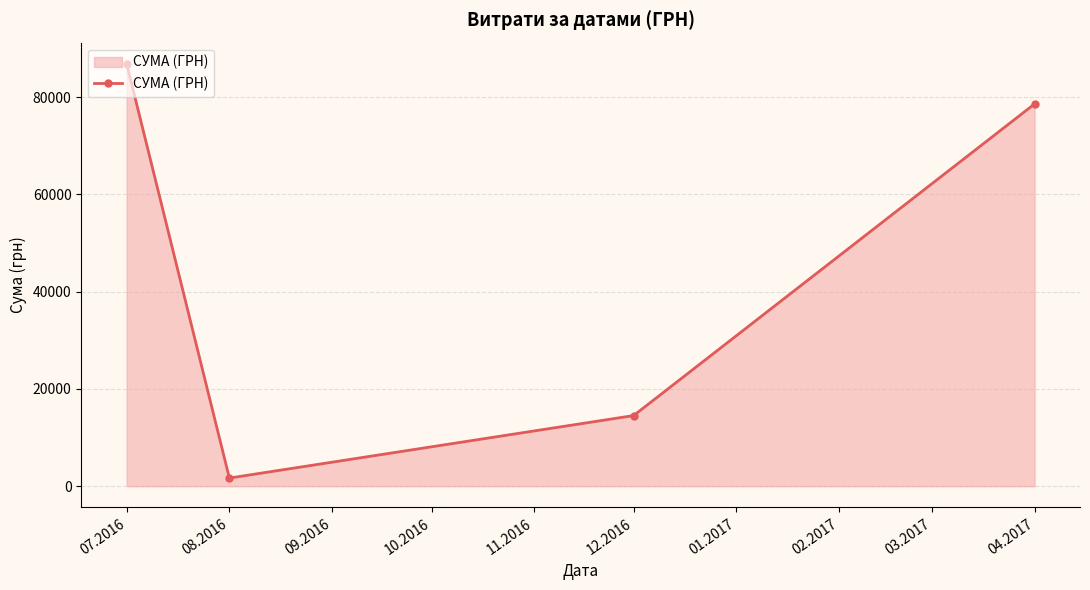

At which category does the chart reach its peak across all series?

07.2016